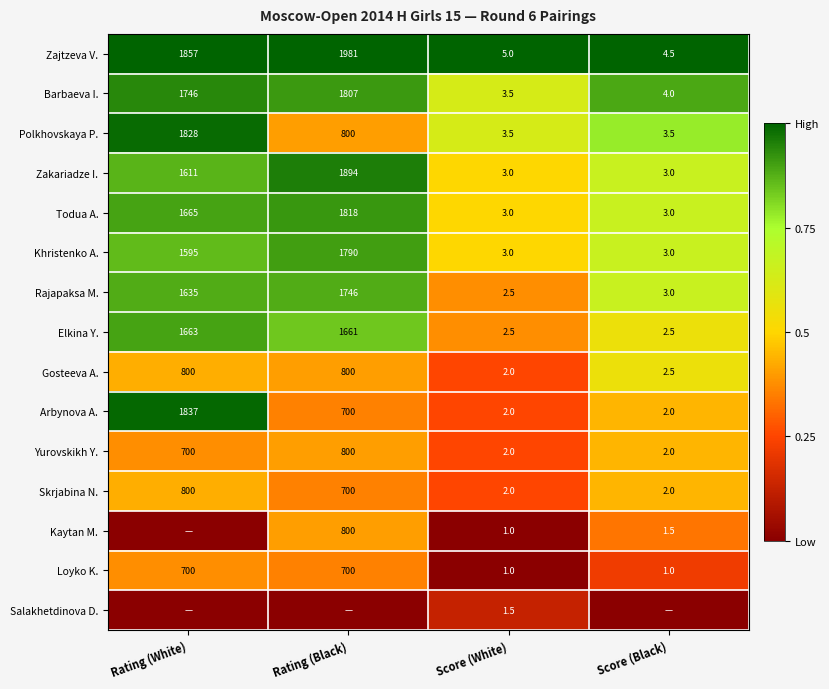

Is it true that Zakariadze I. equals 0.9 at Score (White)?

False